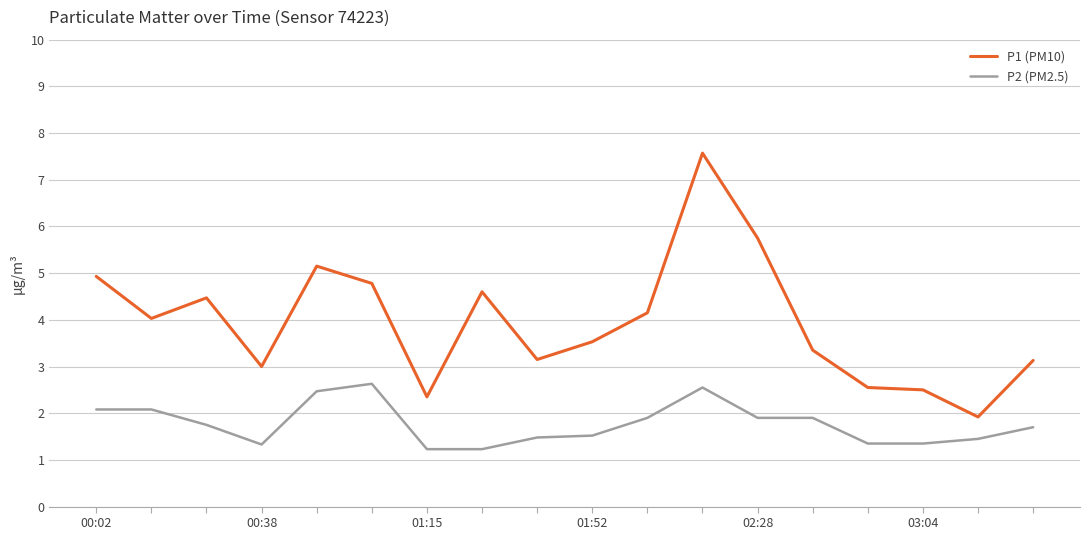

What is the difference between the maximum and second lowest values in the P1 (PM10) series?

5.2